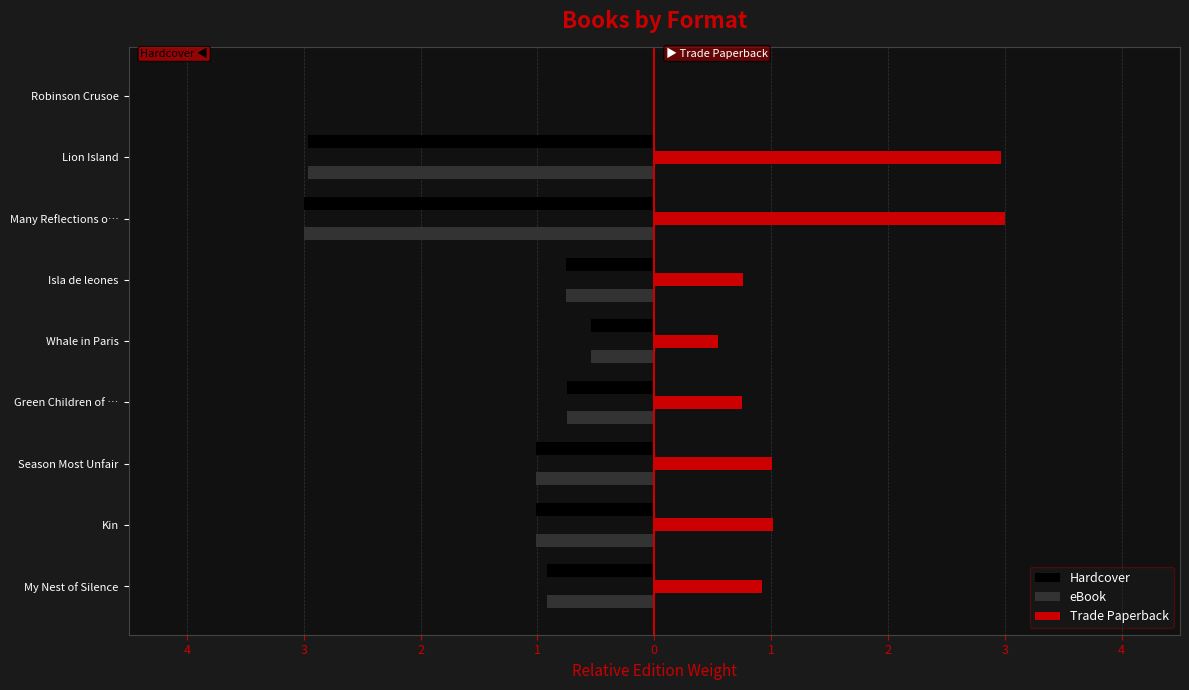

What are all the series names shown in the legend?

Hardcover, eBook, Trade Paperback